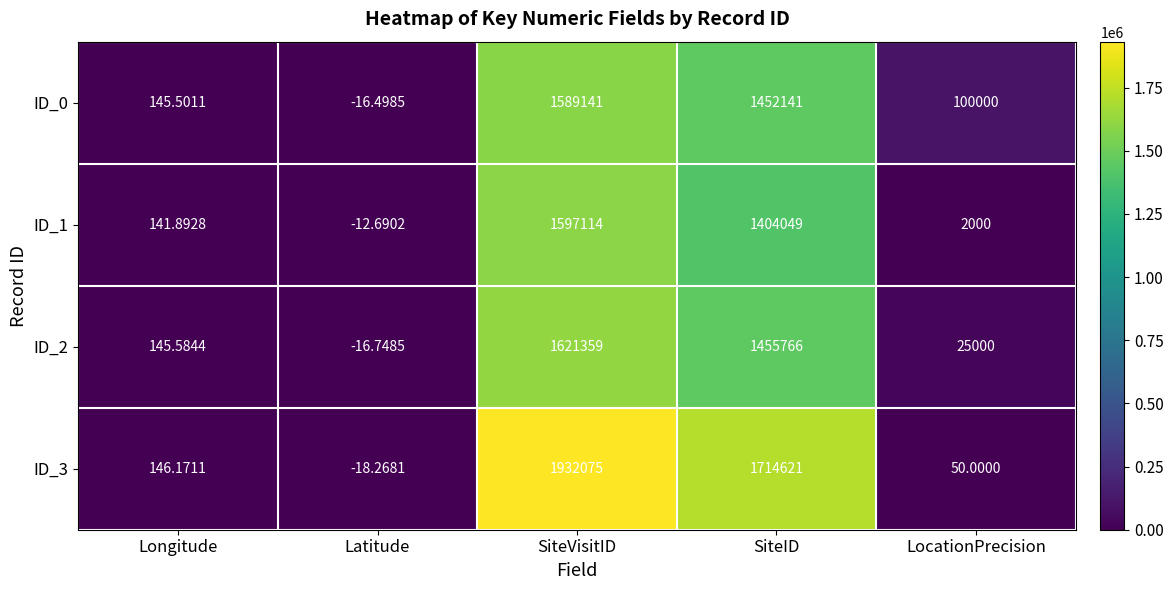

Is the value of ID_1 at SiteVisitID greater than the value of ID_0 at SiteVisitID?

Yes